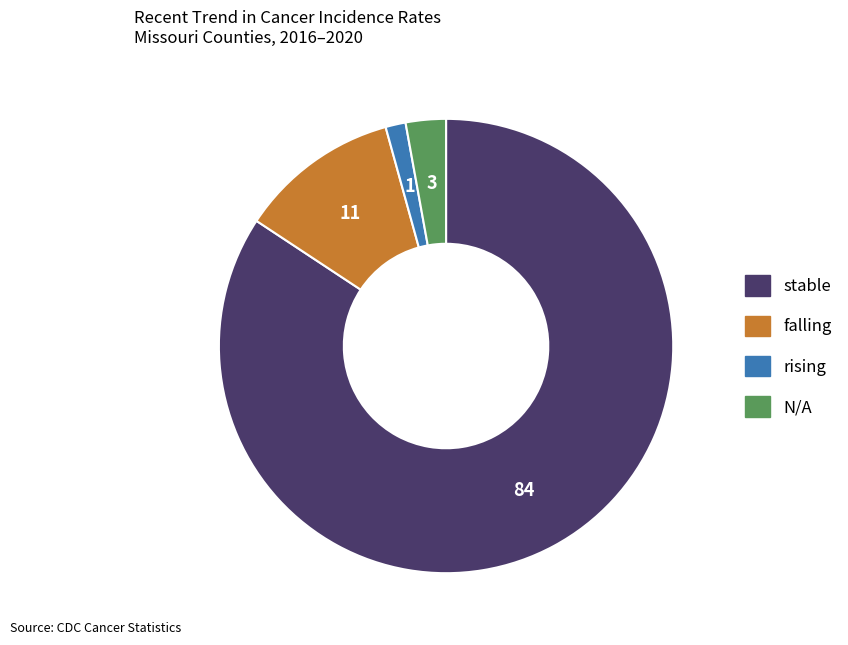

Is it true that stable is 95% of the pie?

False